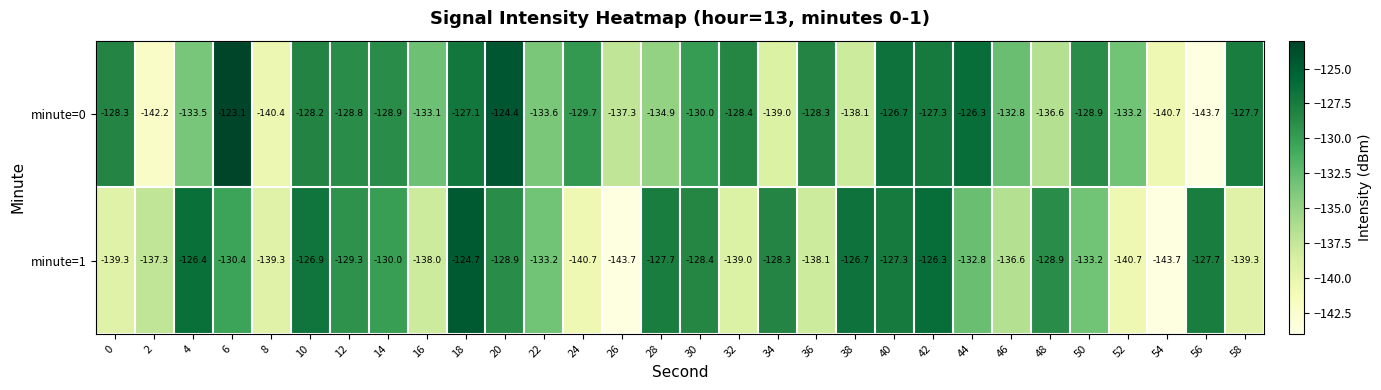

Is it true that minute=1 equals -184.9 at 38?

False